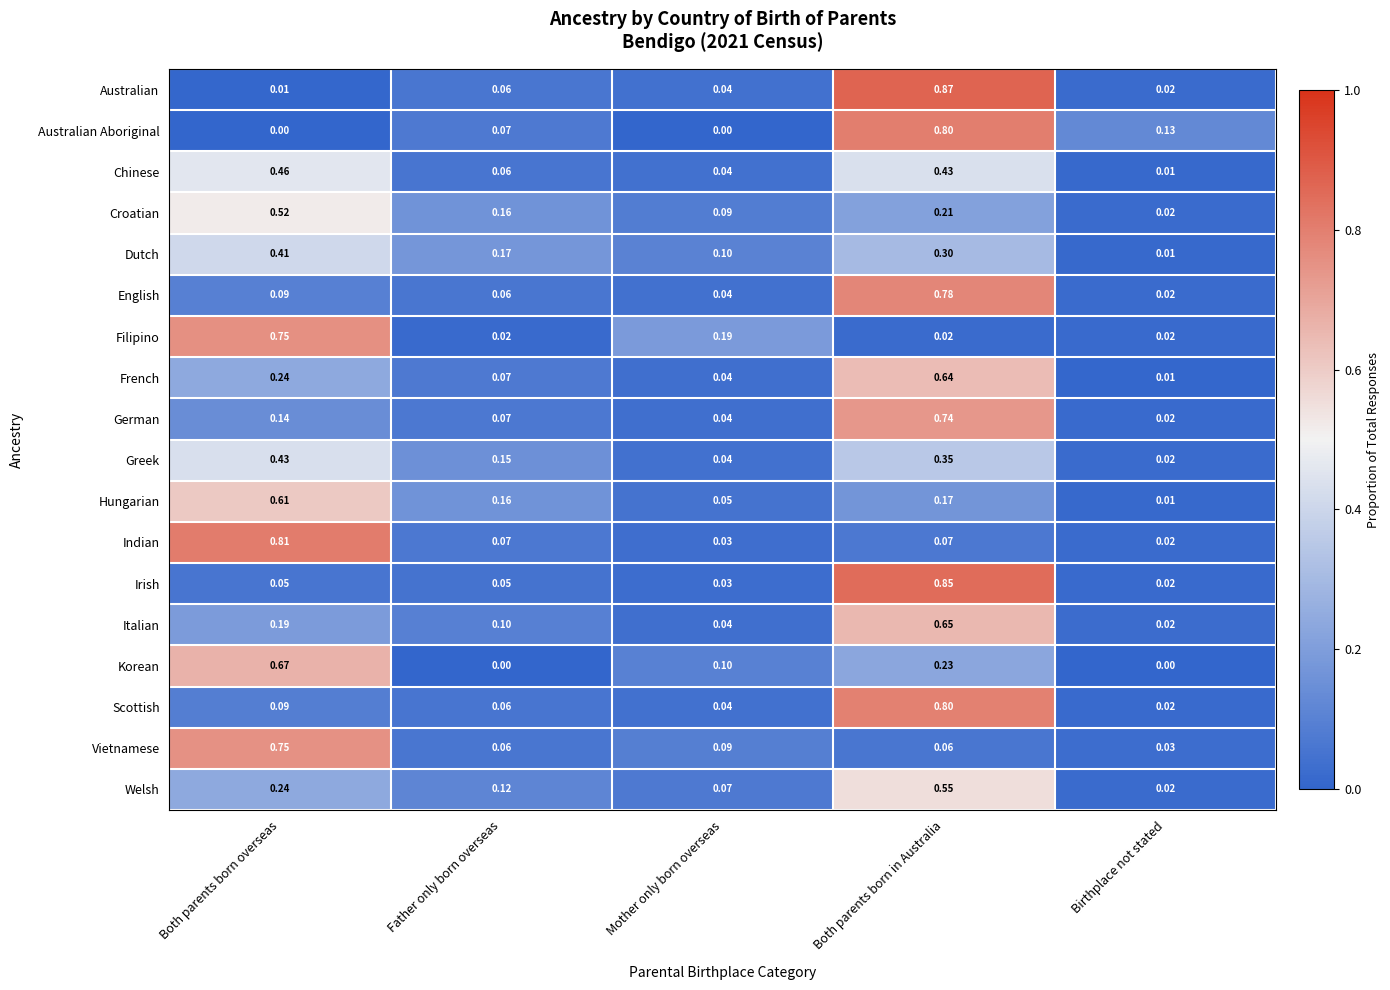

Which series has the largest range (max minus min)?

Australian